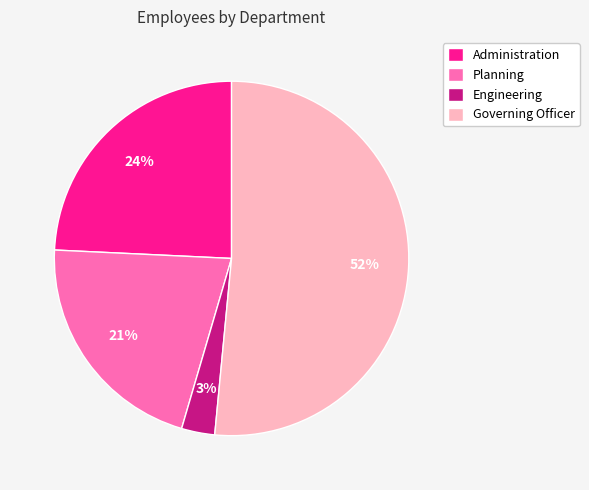

To the nearest percent, what is the average slice percentage?

25%